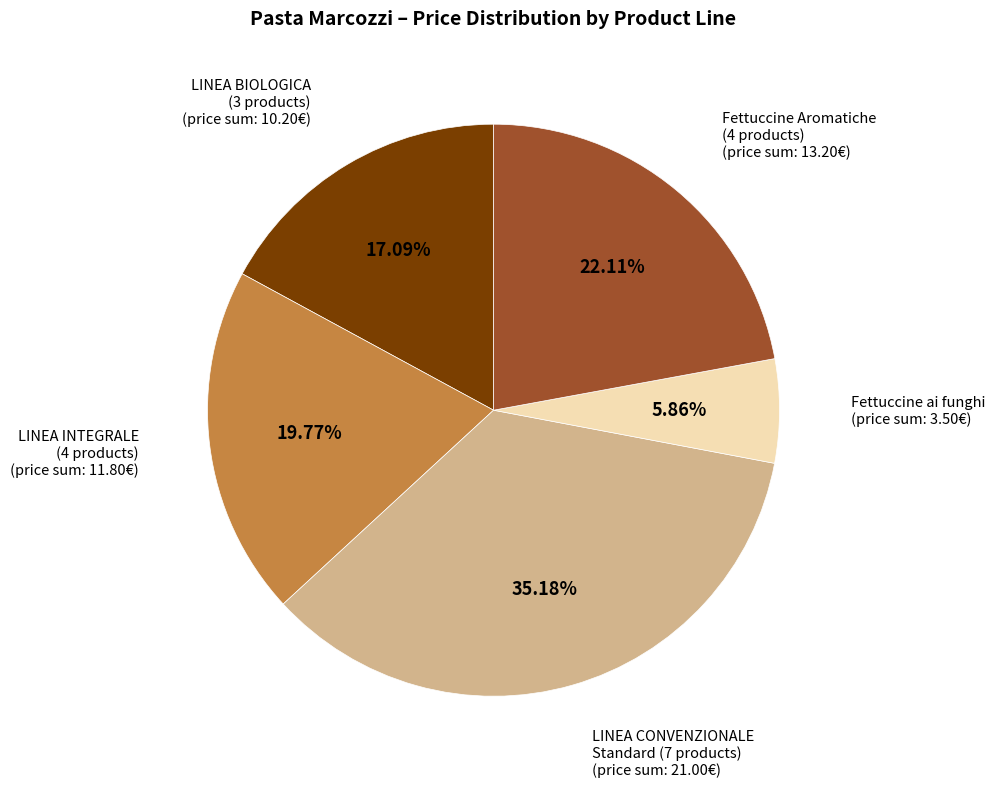

Does any single category account for the majority?

No